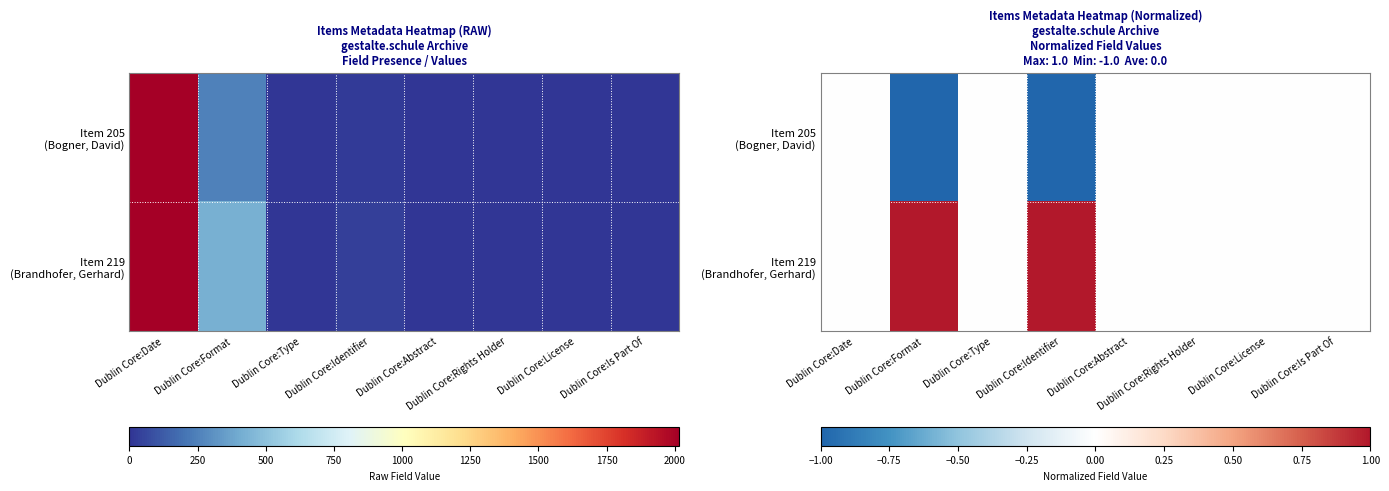

The value of Item 219 (Brandhofer, Gerhard) at Dublin Core:Is Part Of is 0. True or false?

True